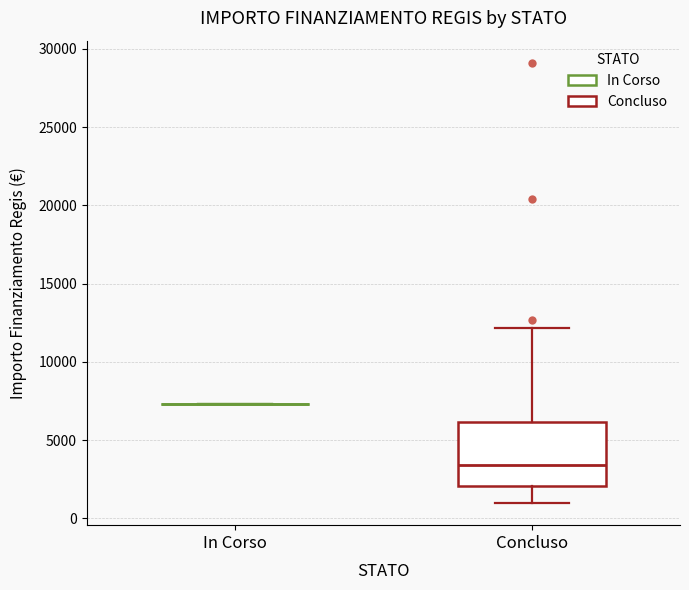

Reading left to right, transcribe this box plot: for each box, give where its median line is, the range the box spans, and where its two whiskers end, as read against the y-axis. The values are not printed on the chart, so give them approximately, as read against the axis.

In Corso: box collapsed to a line at 7500, whiskers 7500 to 7500
Concluso: median 3500, box 2000 to 6000, whiskers 1000 to 12000